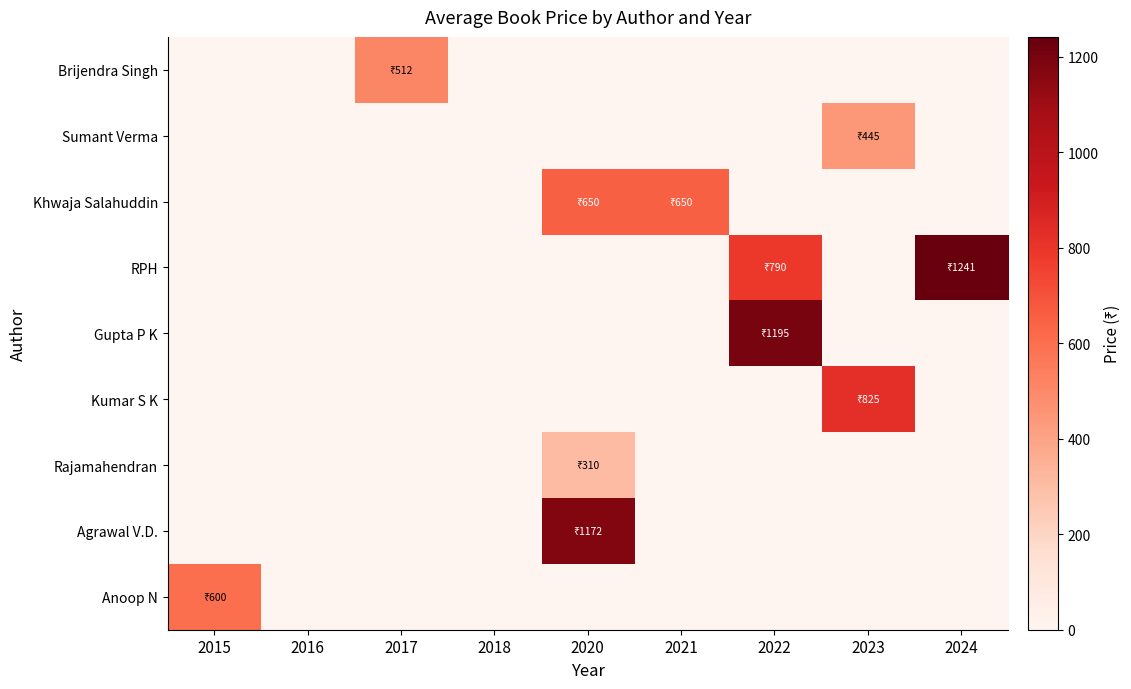

Which has a higher value, 2016 or 2023?

2016